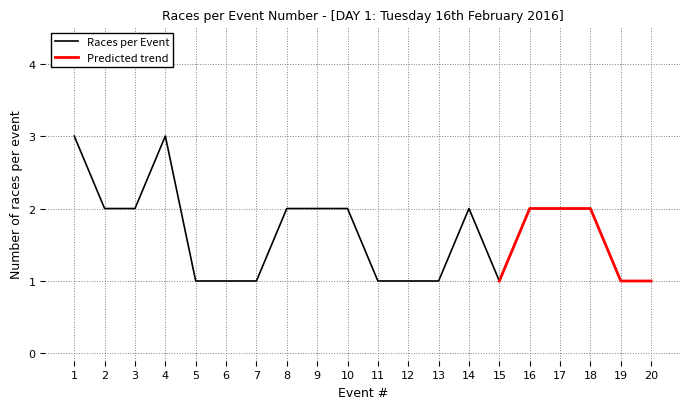

Where is the first local maximum for Races per Event?

4